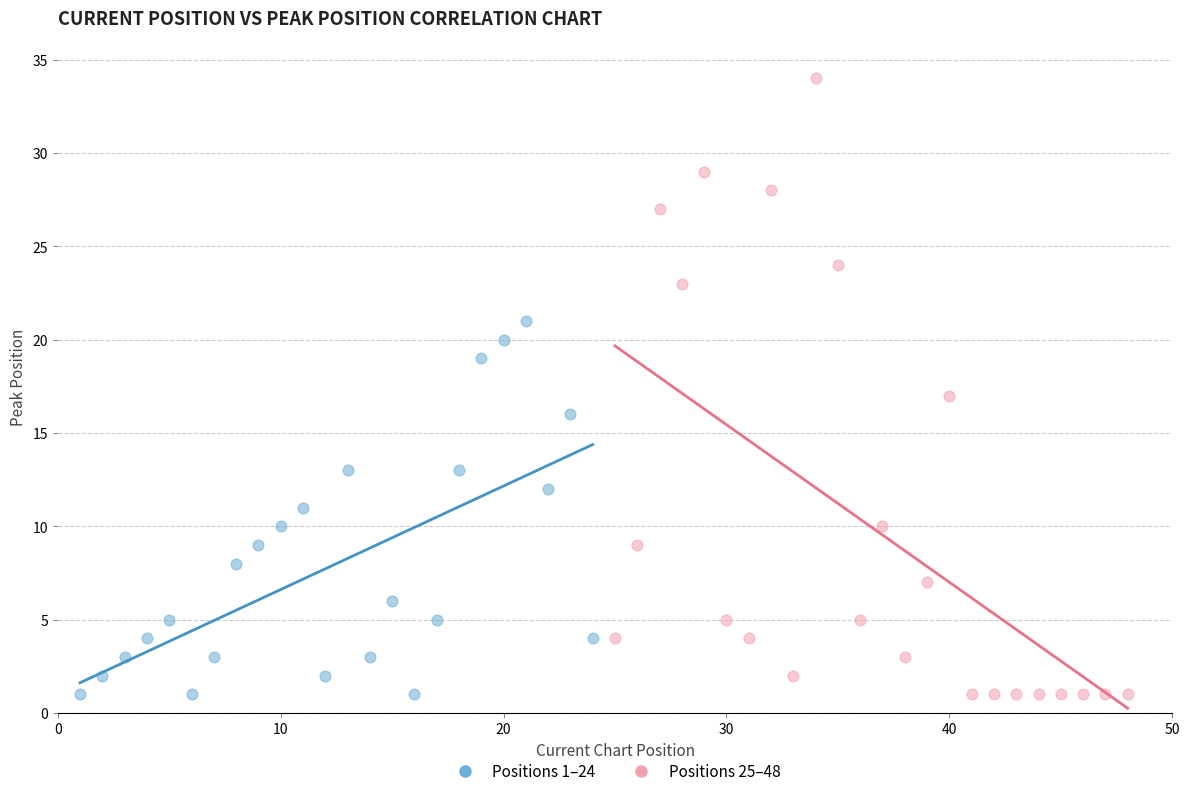

Which series contains the highest Y value?

Positions 25–48